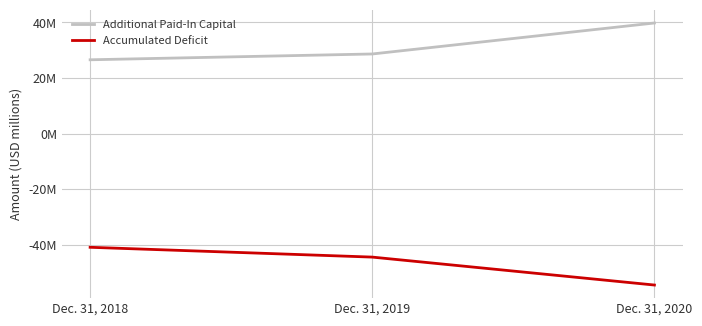

Is it true that Additional Paid-In Capital equals 26587000 at Dec. 31, 2018?

True